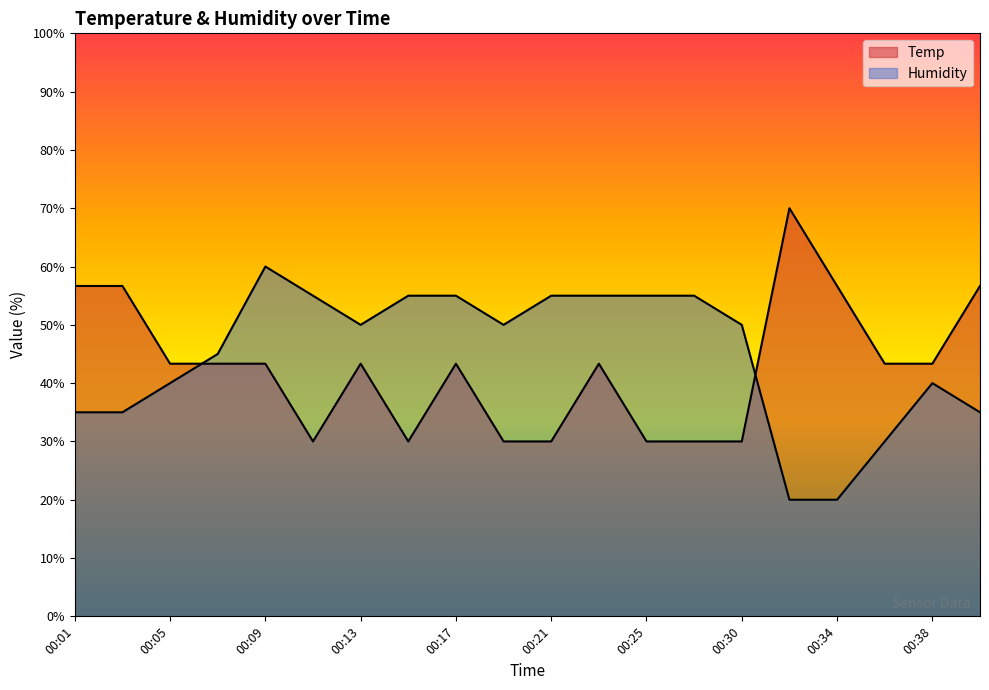

Rank the series by their maximum value, from highest to lowest.

Temp, Humidity